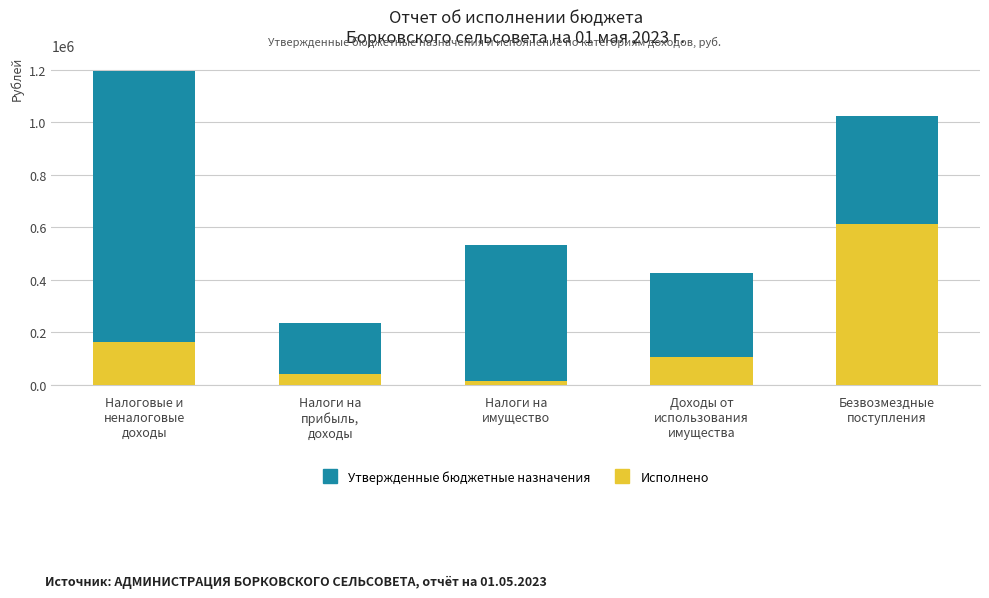

Which series has the widest spread of values?

Утвержденные бюджетные назначения